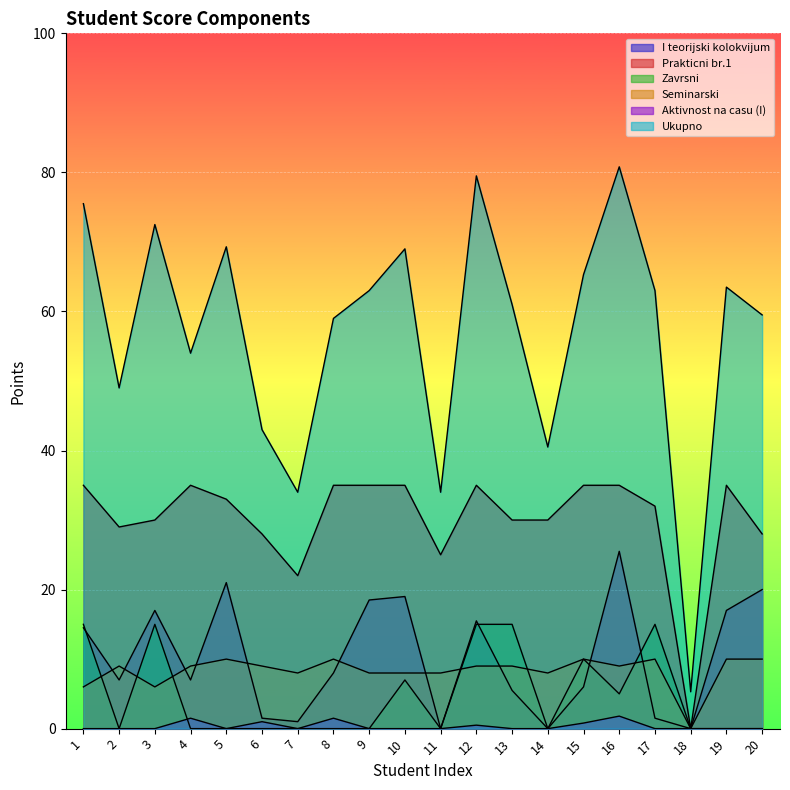

Which series has the widest spread of values?

Ukupno